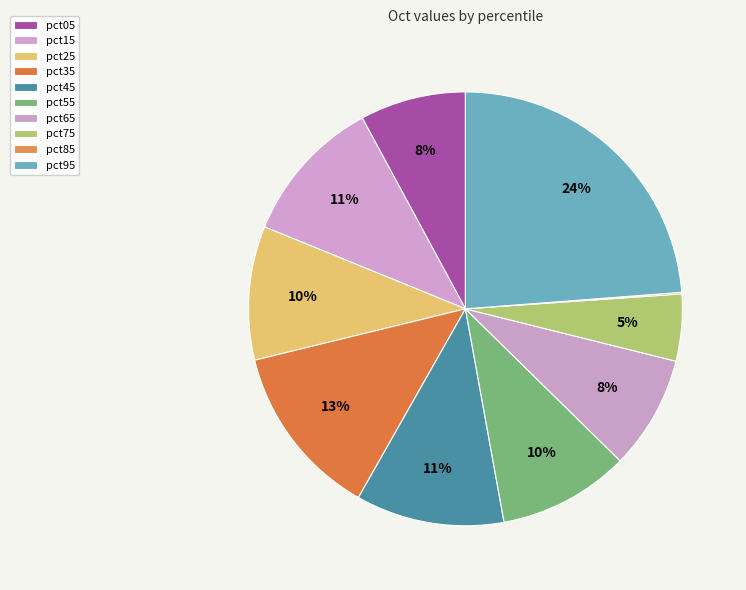

To the nearest percent, what is the average slice percentage?

10%